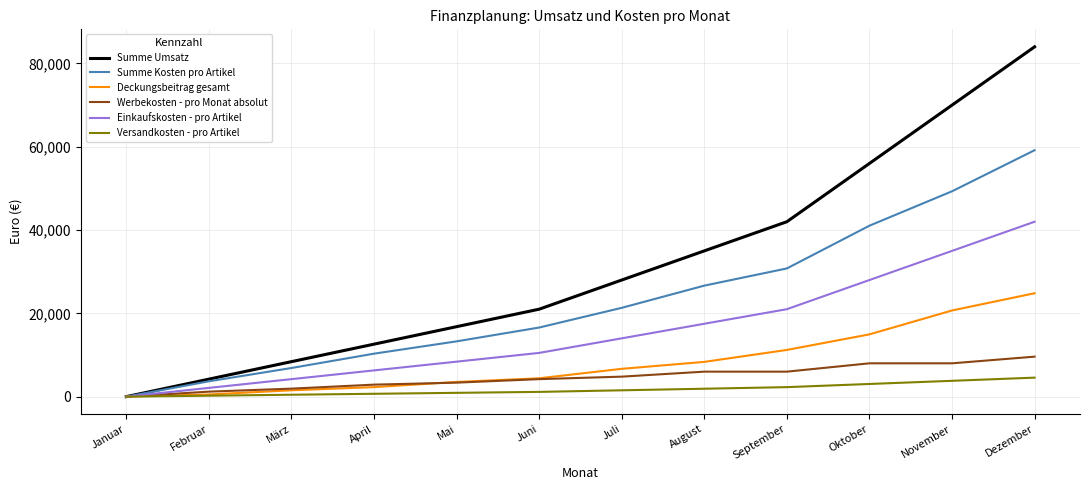

Which series has the largest range (max minus min)?

Summe Umsatz